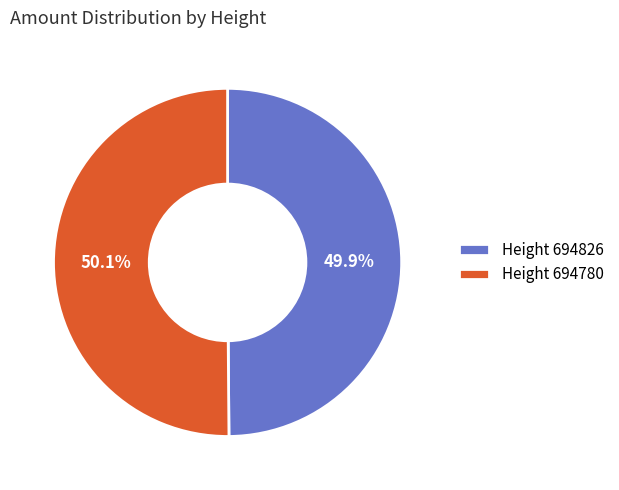

Is the sum of Height 694826 and Height 694780 greater than half?

Yes